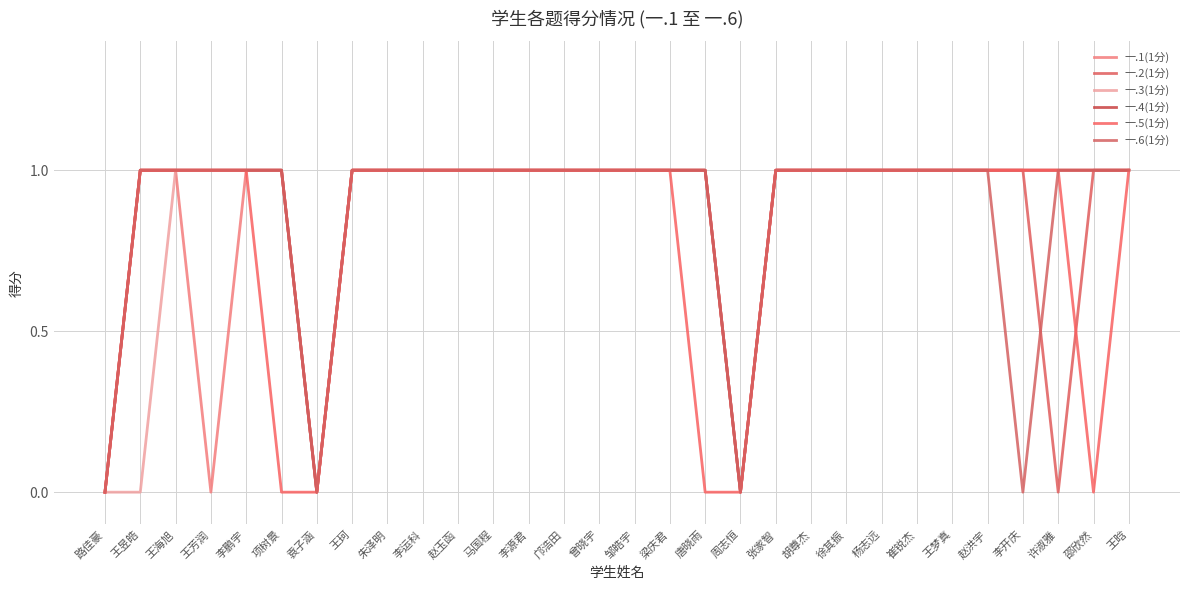

Is this an area chart (filled region under the line)?

No